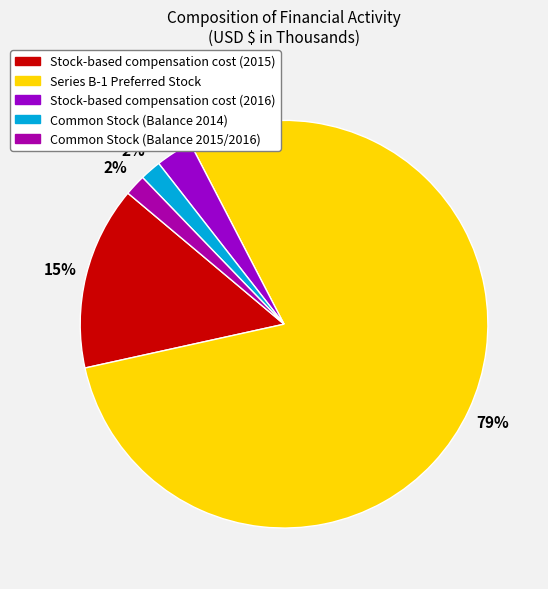

To the nearest percent, what is the average slice percentage?

20%